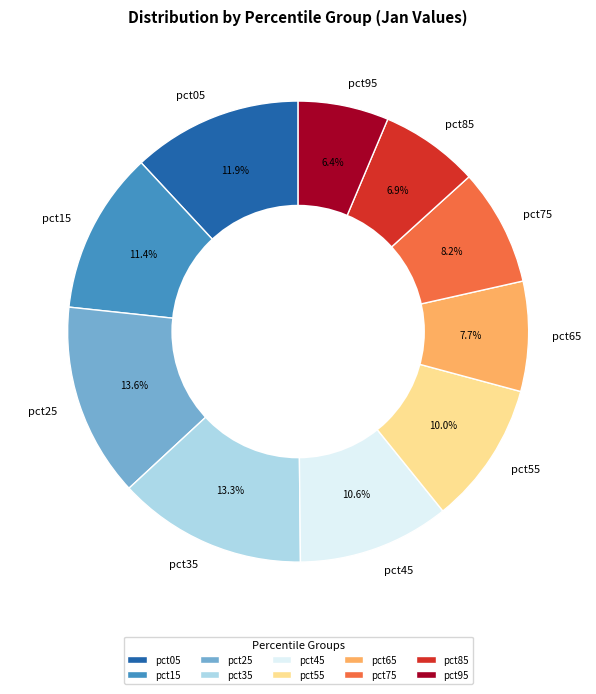

Combined, what portion of the pie is pct85 and pct25?

20.5%